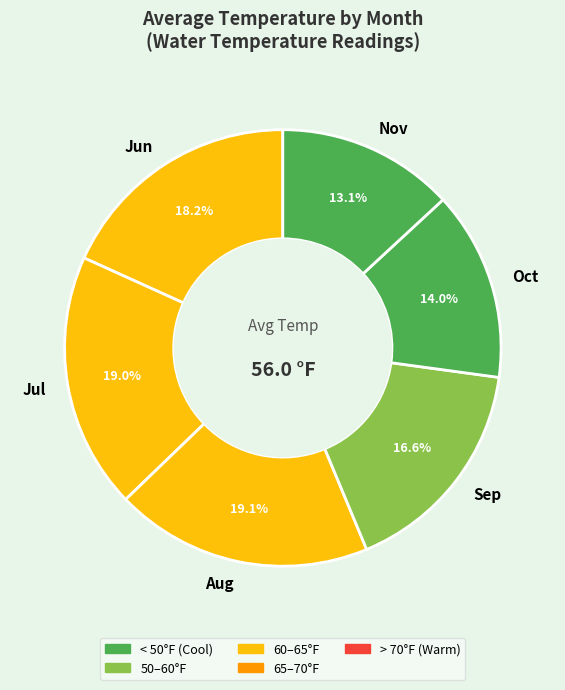

Count the number of slices in the pie.

6